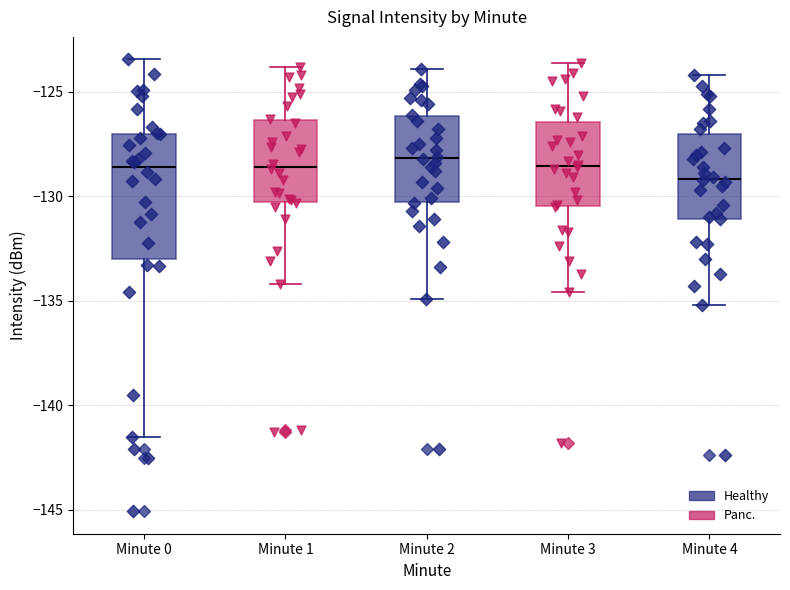

Which box is the tallest, from its lower edge to its upper edge?

Minute 0